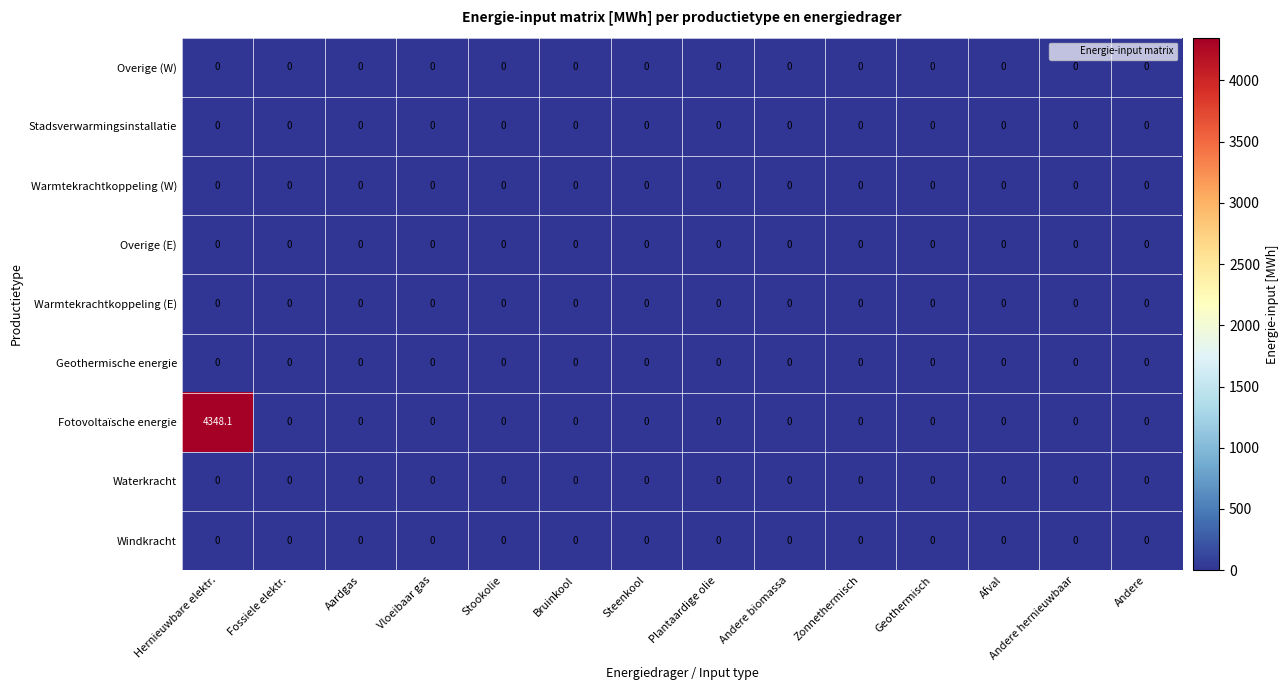

Which series has the largest total across all categories?

Fotovoltaïsche energie